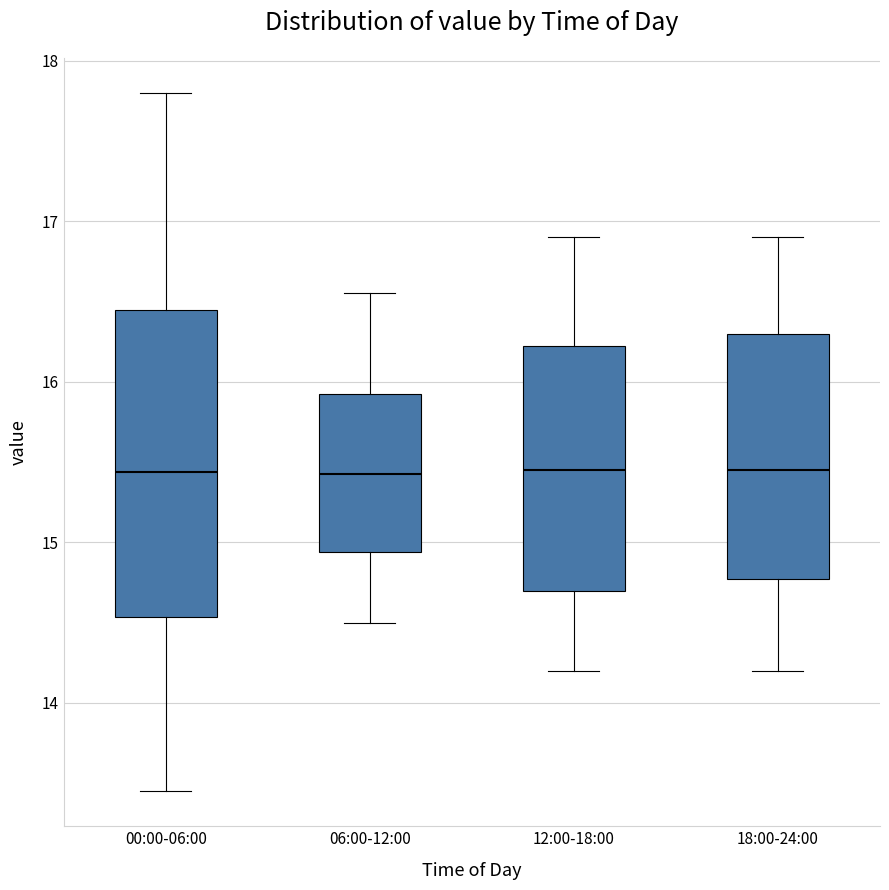

Which box is the tallest, from its lower edge to its upper edge?

00:00-06:00